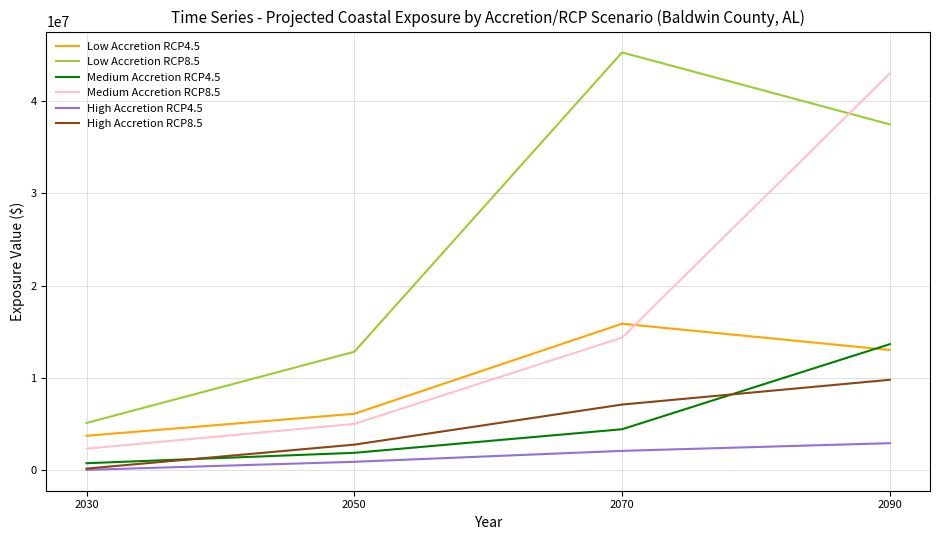

True or false: High Accretion RCP8.5 and Low Accretion RCP8.5 intersect in this chart.

False